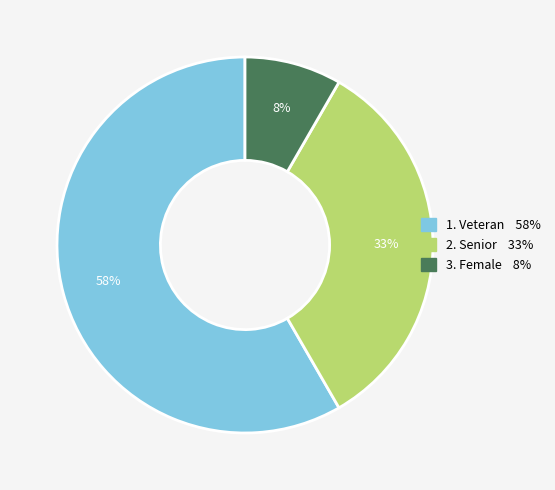

Is there any slice that represents more than half of the pie?

Yes